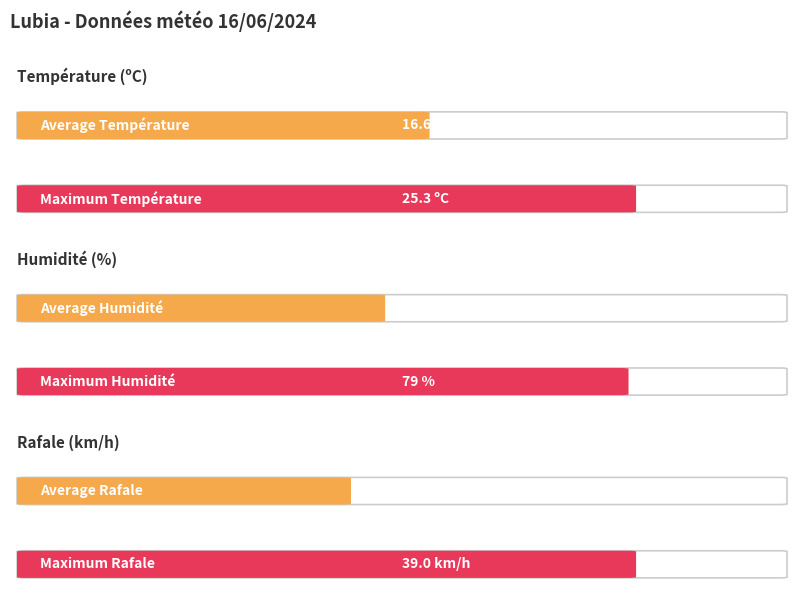

What is the maximum value shown in the chart?

79.0